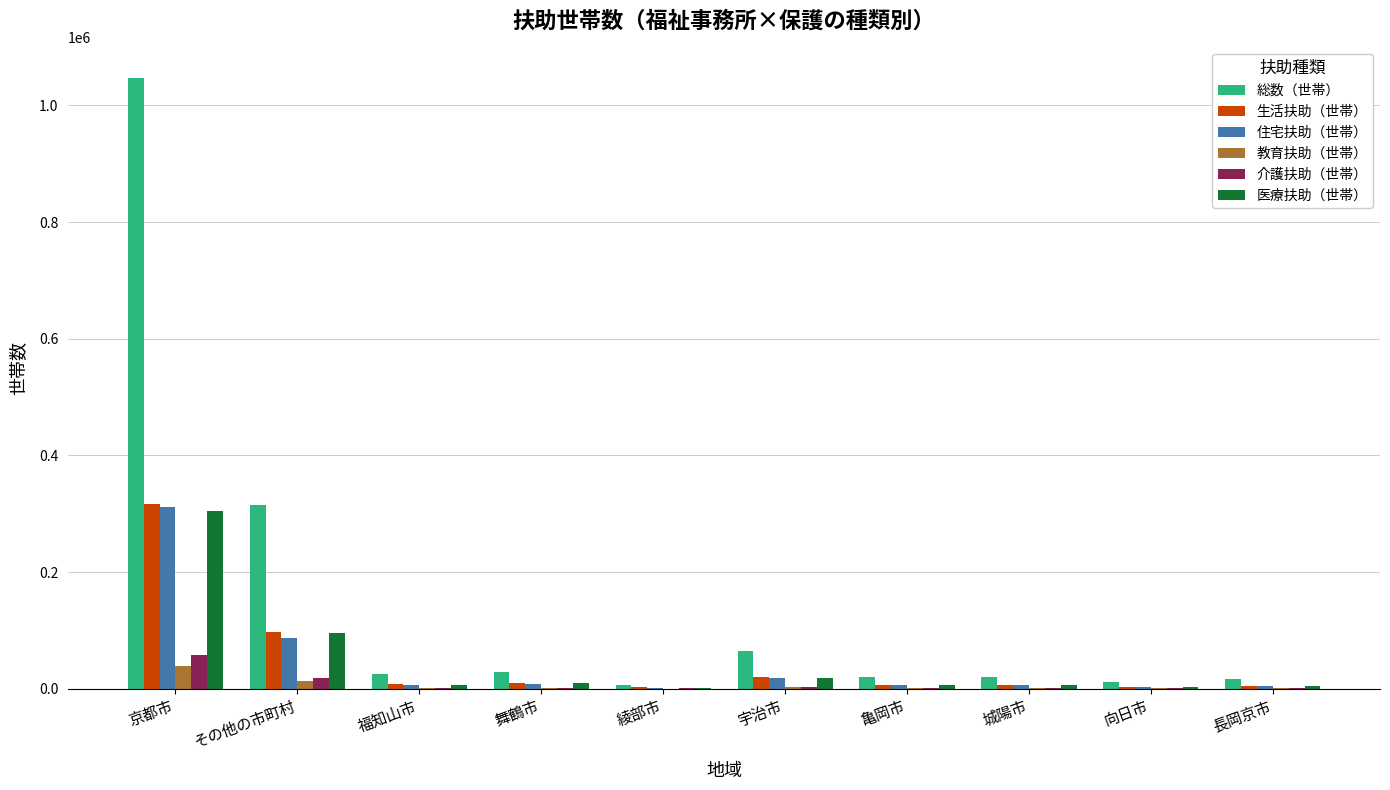

At which category does the chart reach its peak across all series?

京都市